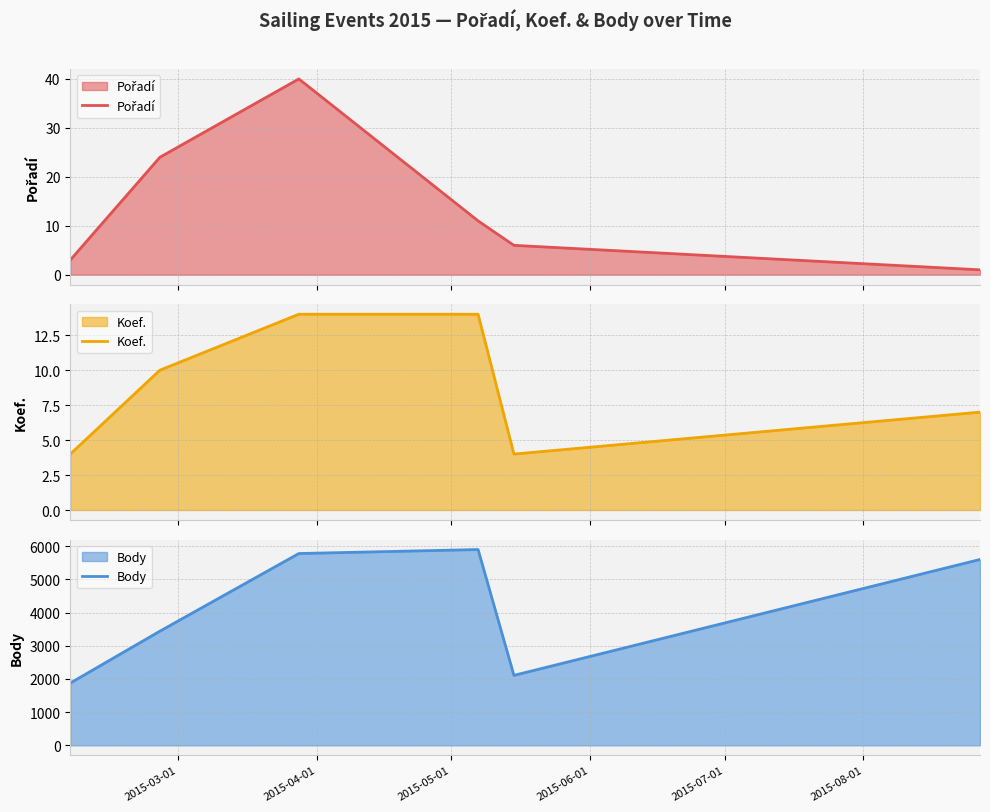

What is the maximum value for Koef.?

14